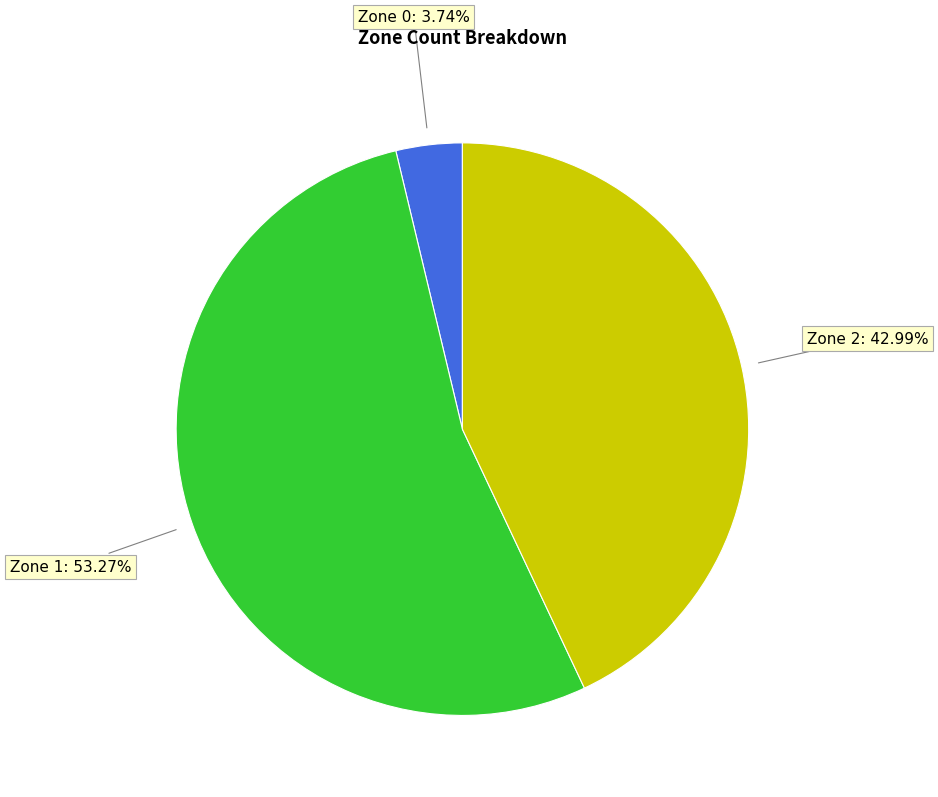

How many slices are in this pie chart?

3